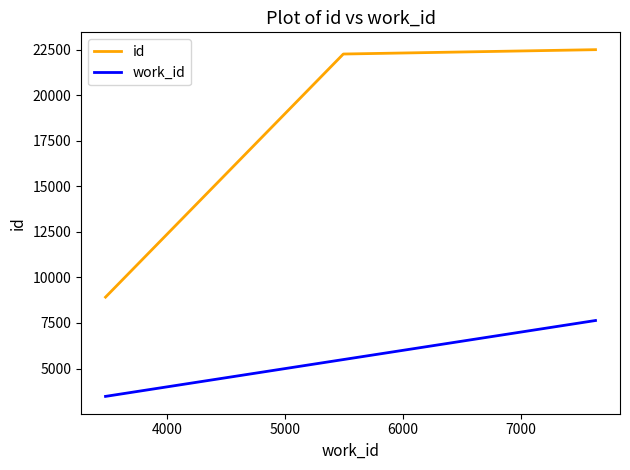

What is the average value of the work_id series?

5535